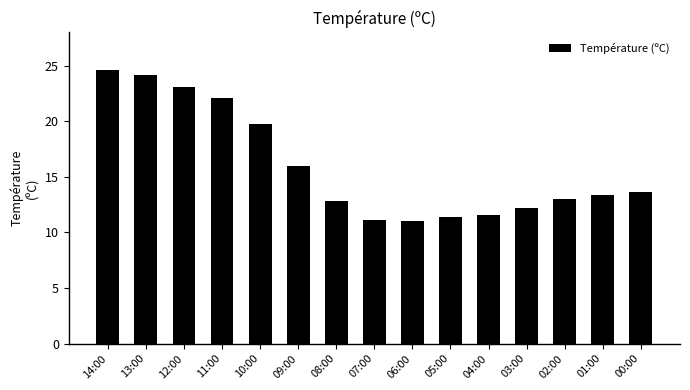

What is the greatest value displayed?

24.6